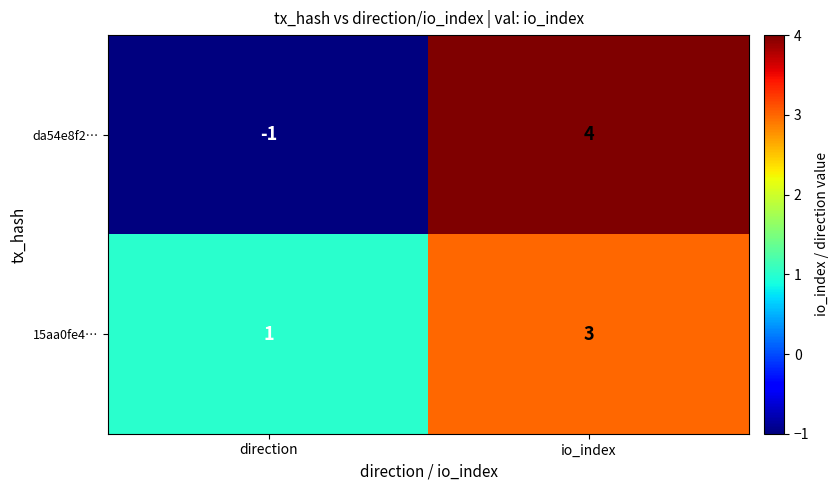

What is the difference between the maximum and minimum values in the da54e8f2… series?

5